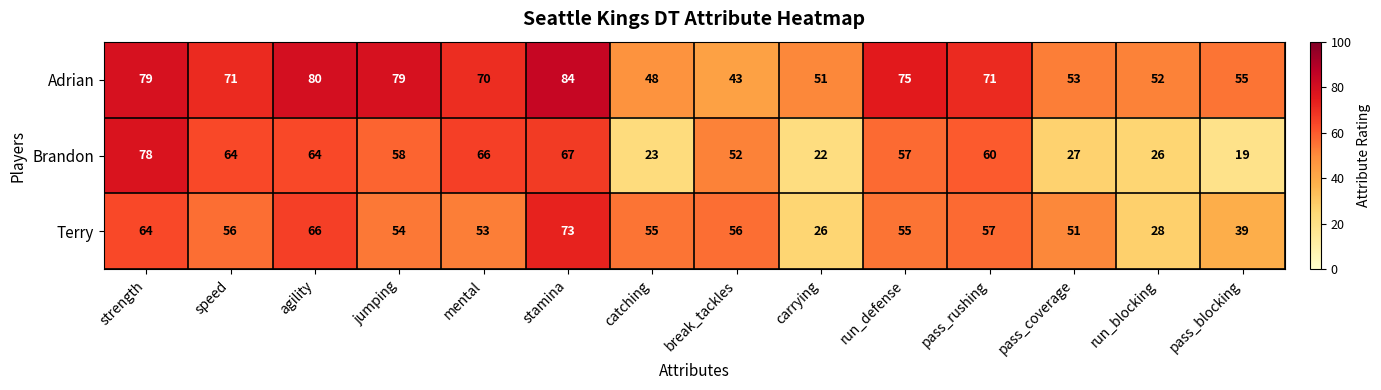

The Brandon series shows 139 at strength. True or false?

False